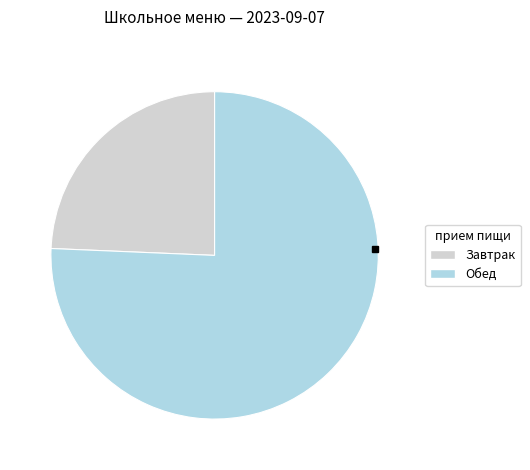

How many slices are in this pie chart?

2